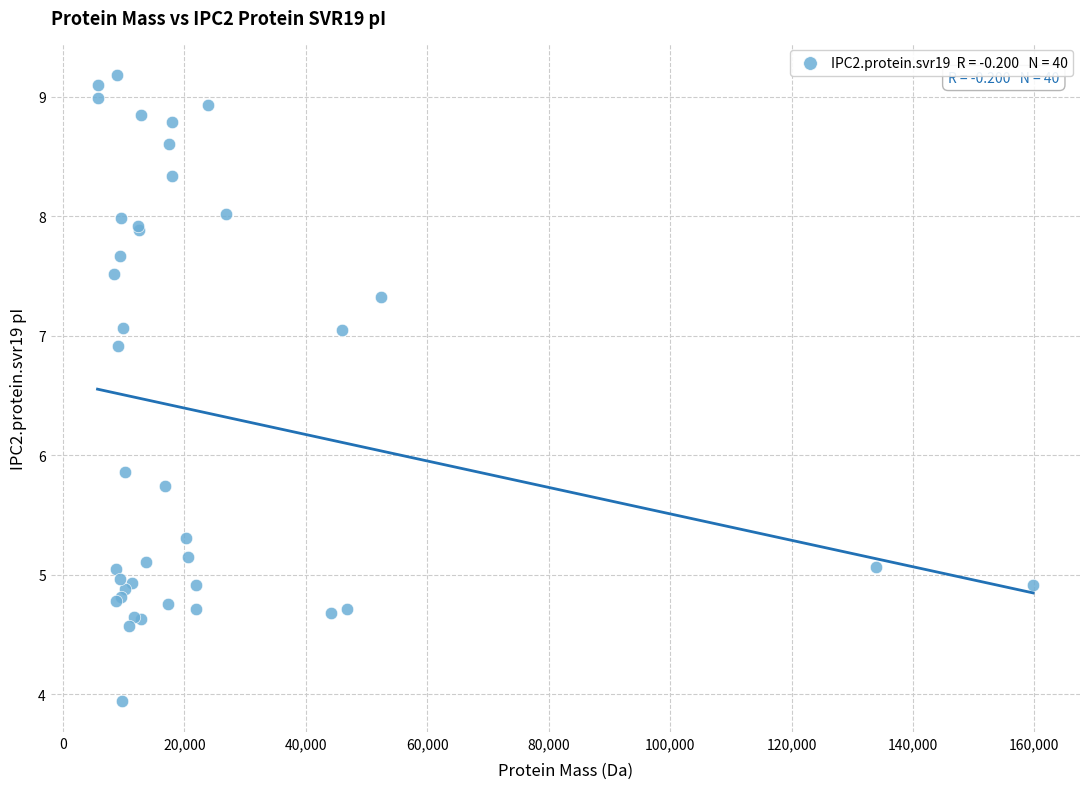

What Y value in the scatter plot is closest to 6?

5.9